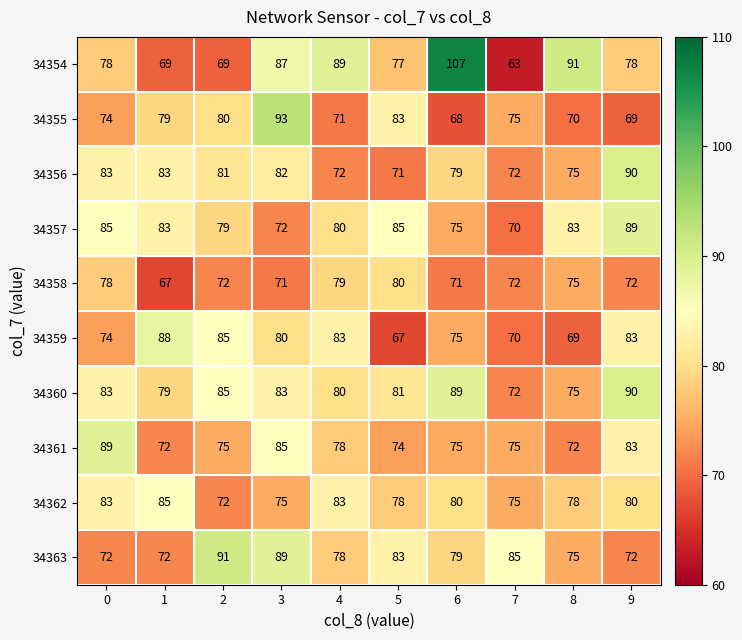

What is the total value across all series at 8?

763